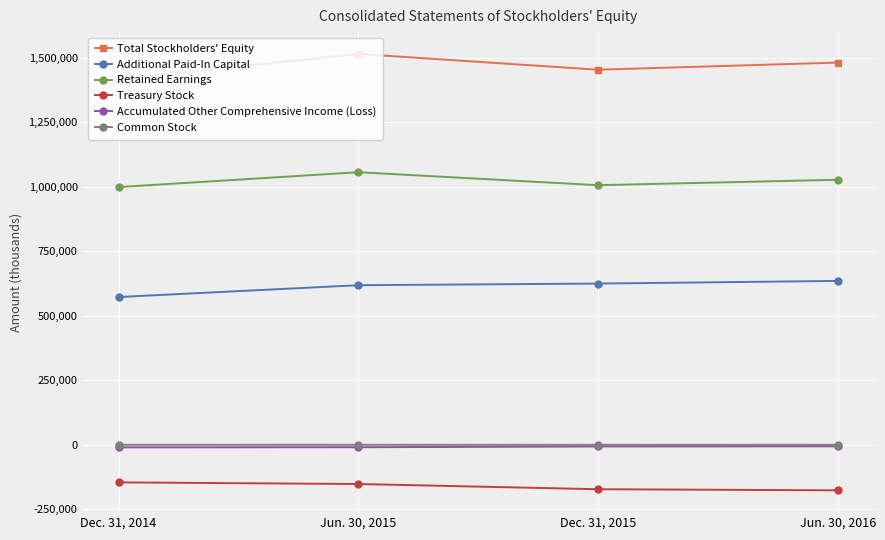

What are all the series names shown in the legend?

Total Stockholders' Equity, Additional Paid-In Capital, Retained Earnings, Treasury Stock, Accumulated Other Comprehensive Income (Loss), Common Stock